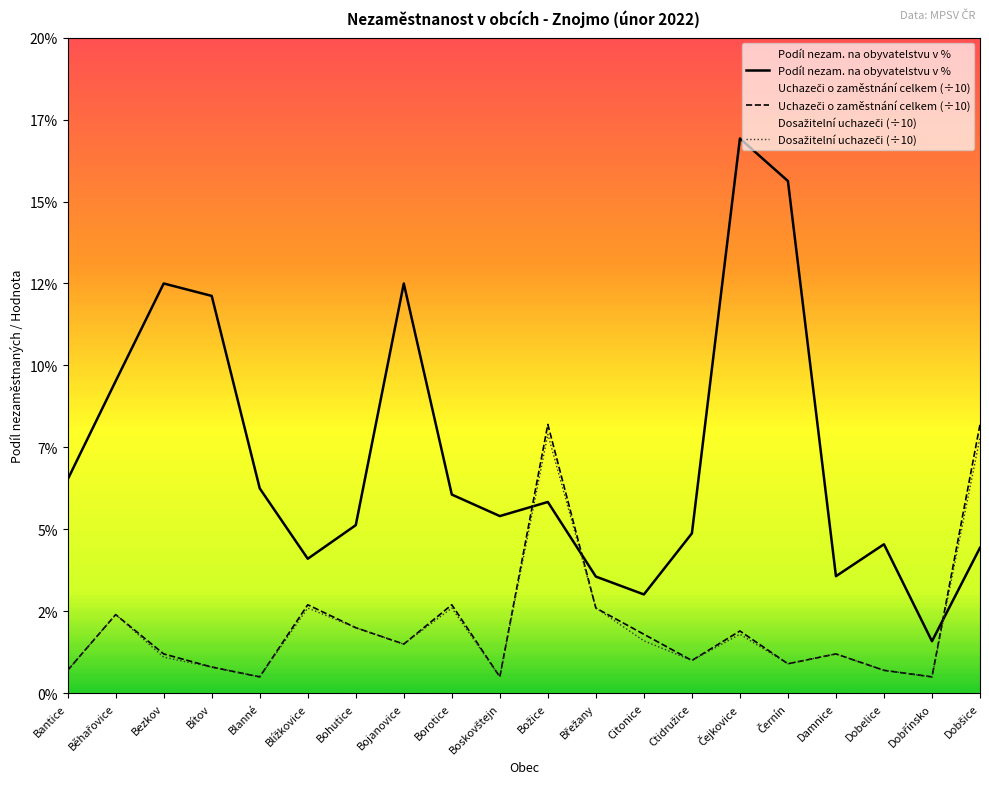

Which category has the lowest value in the Uchazeči o zaměstnání celkem series?

Blanné